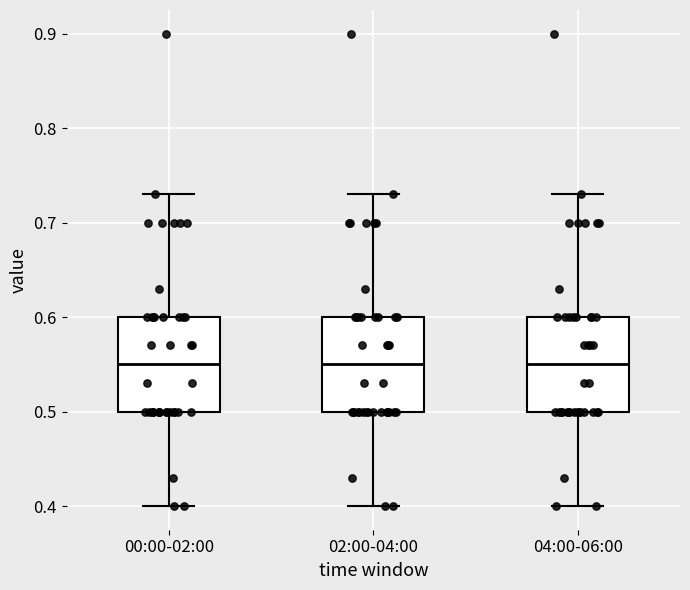

Reading left to right, transcribe this box plot: for each box, give where its median line is, the range the box spans, and where its two whiskers end, as read against the y-axis. The values are not printed on the chart, so give them approximately, as read against the axis.

00:00-02:00: median 0.55, box 0.50 to 0.60, whiskers 0.40 to 0.73
02:00-04:00: median 0.55, box 0.50 to 0.60, whiskers 0.40 to 0.73
04:00-06:00: median 0.55, box 0.50 to 0.60, whiskers 0.40 to 0.73